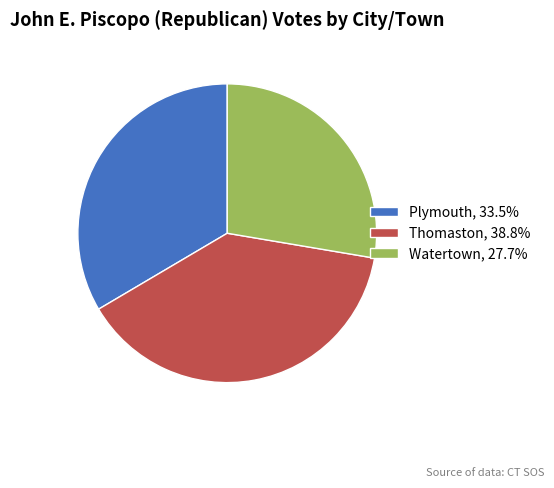

Combined, do Thomaston, 38.8% and Watertown, 27.7% account for over 50%?

Yes